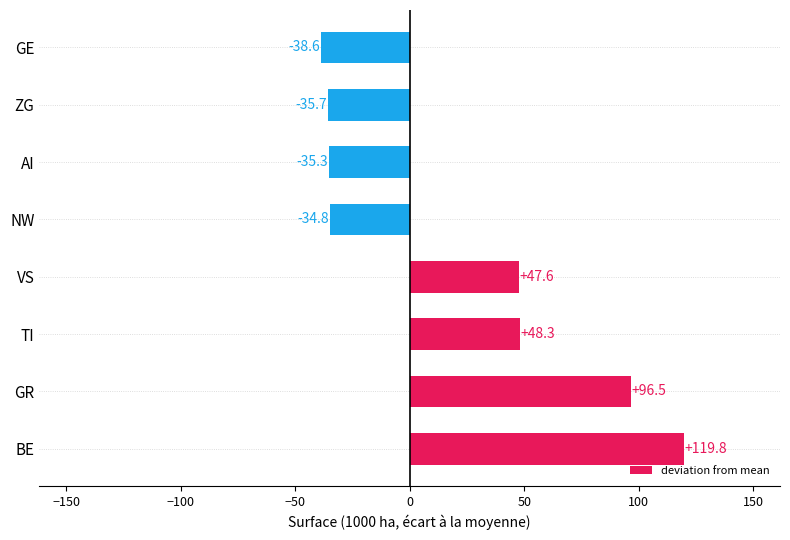

The value at NW is -34.8. True or false?

True